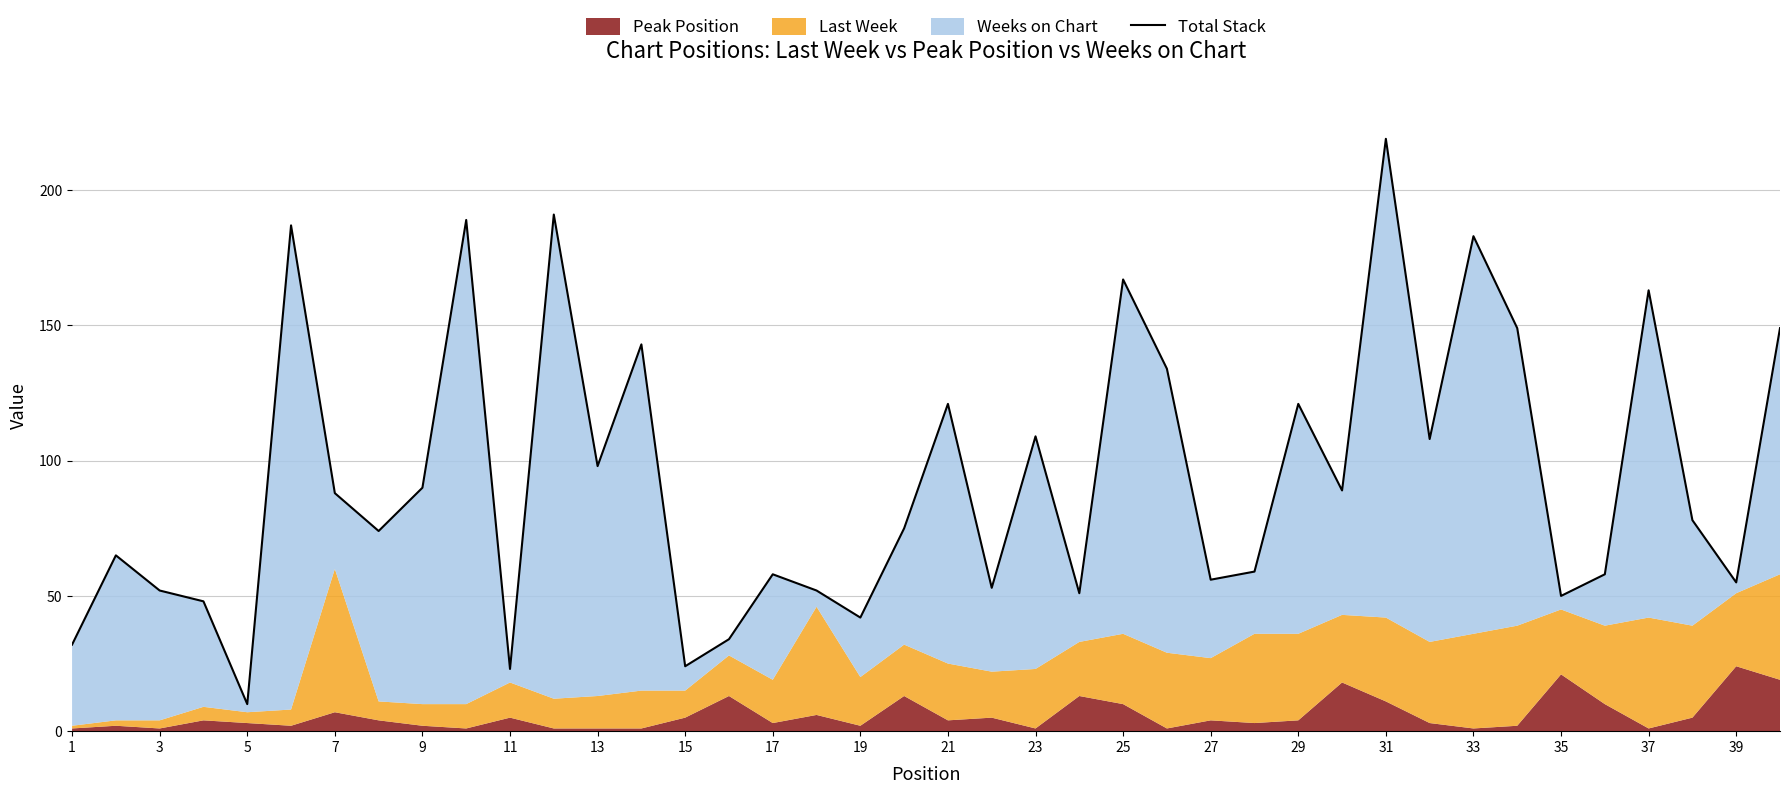

Reading right to left, extract all data points from this chart.

149	55	78	163	58	50	149	183	108	219	89	121	59	56	134	167	51	109	53	121	75	42	52	58	34	24	143	98	191	23	189	90	74	88	187	10	48	52	65	32